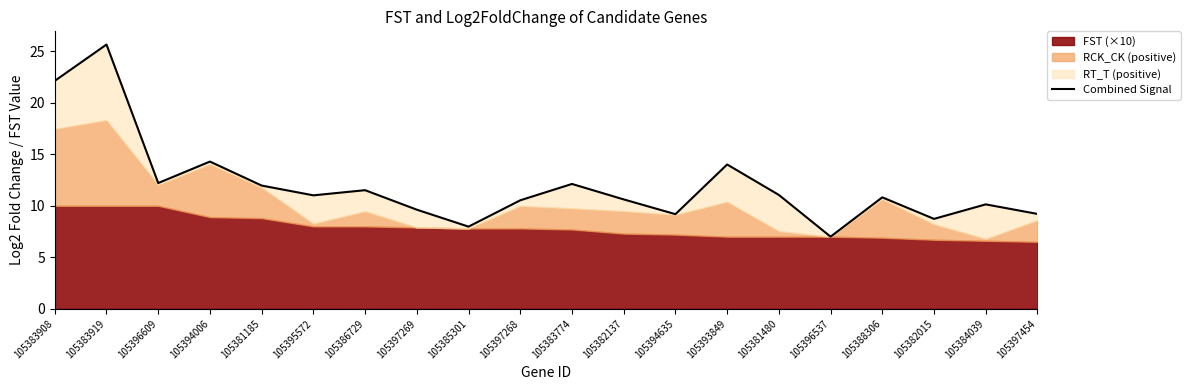

True or false: there are more than 2 points higher than both neighbors.

True